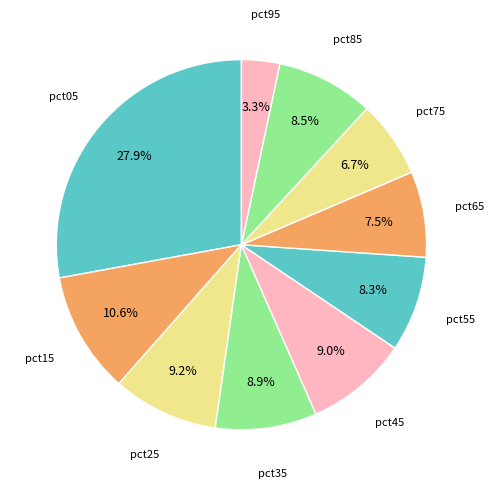

Which has a higher value, pct25 or pct15?

pct15